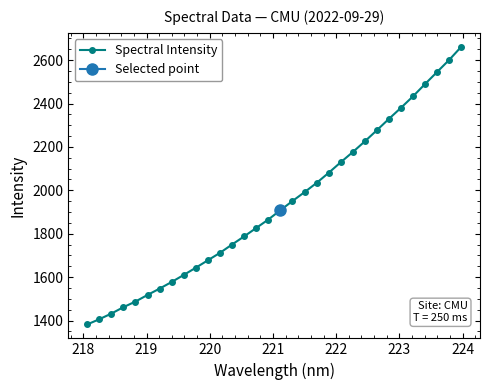

What is the value of the Spectral Intensity point at the 3rd from the left?

1432.1